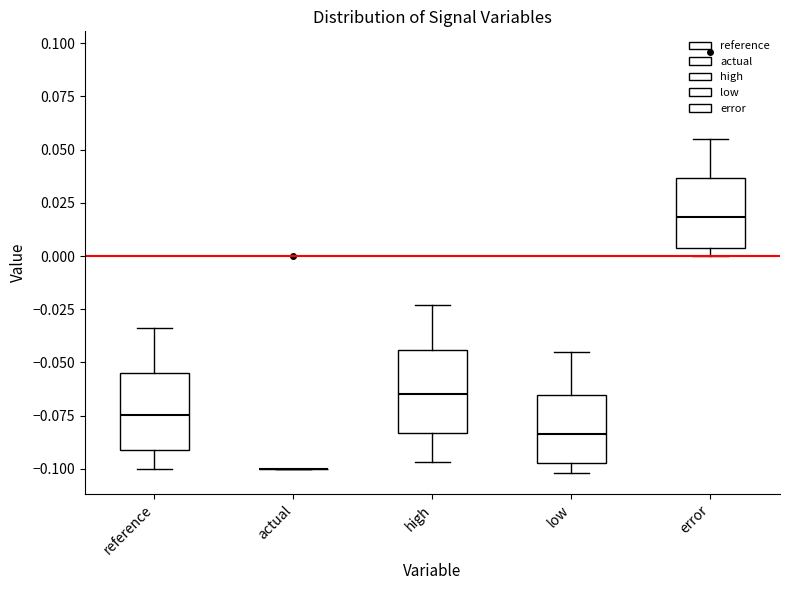

Reading left to right, read every box against the y-axis: the position of its median line, the range the box covers, and the ends of its whiskers. The values are not printed on the chart, so give them approximately, as read against the axis.

reference: median -0.075, box -0.090 to -0.055, whiskers -0.100 to -0.035
actual: box collapsed to a line at -0.100, whiskers -0.100 to -0.100
high: median -0.065, box -0.085 to -0.045, whiskers -0.095 to -0.025
low: median -0.085, box -0.095 to -0.065, whiskers -0.100 to -0.045
error: median 0.020, box 0.005 to 0.035, whiskers 0.000 to 0.055